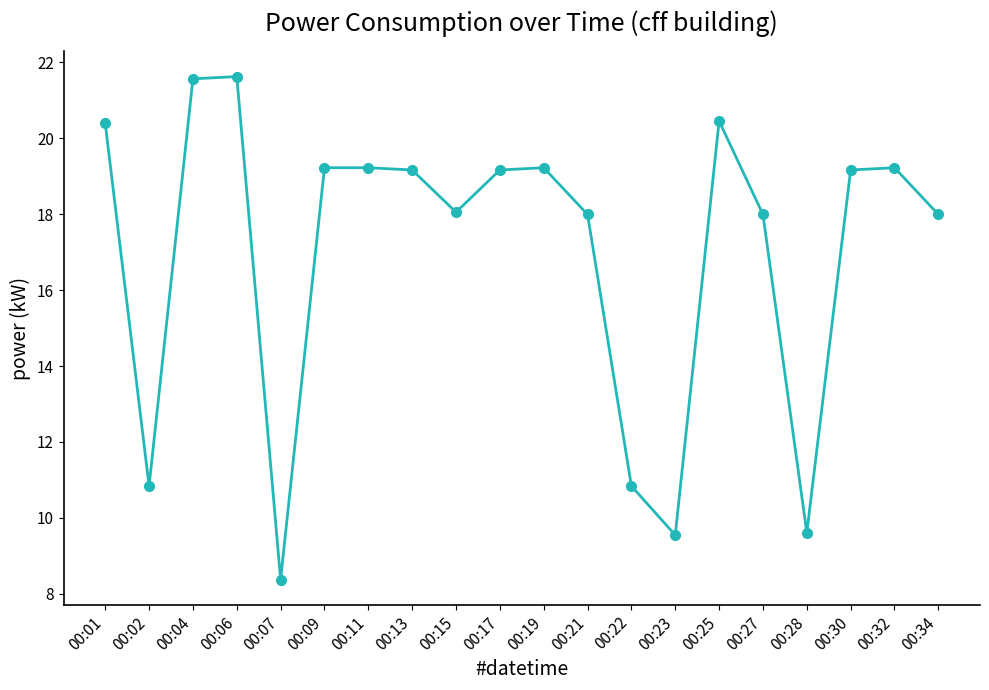

What is the value of the 13th point from the left?

10.8